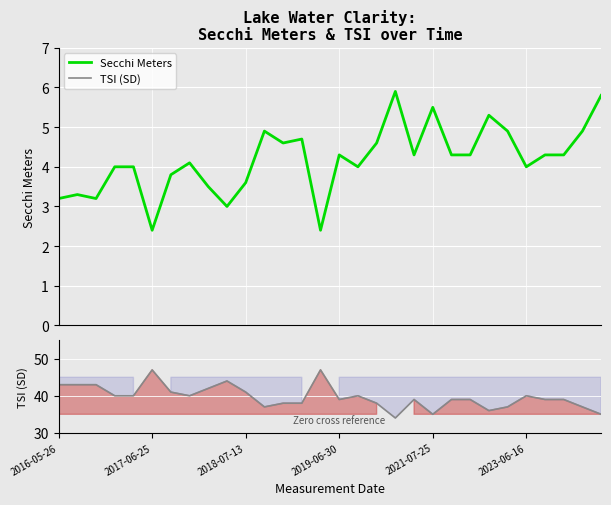

What are all the series names shown in the legend?

Secchi Meters, TSI (SD)